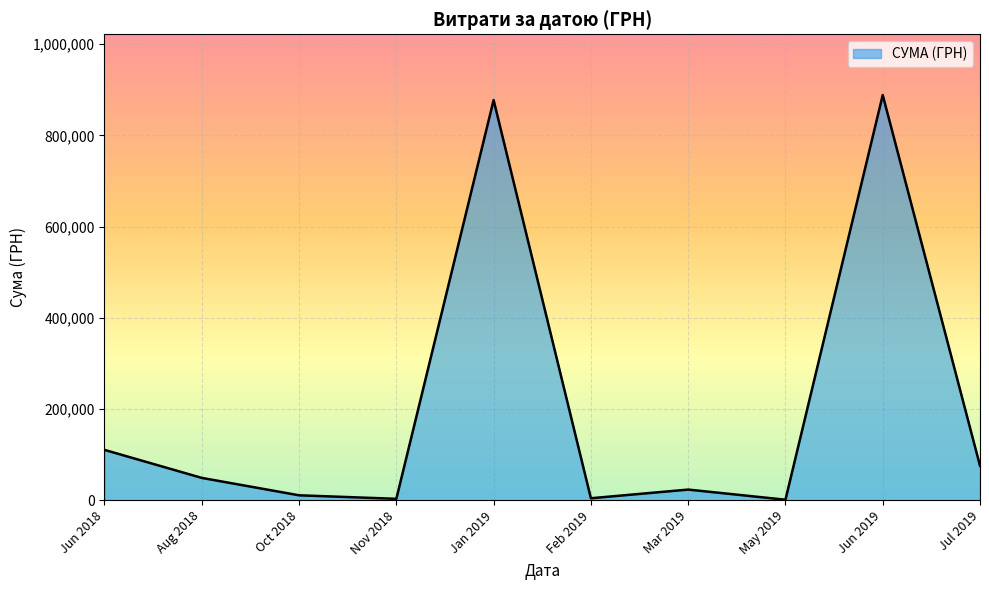

Is it true that the value at Aug 2018 is 48845.4?

True